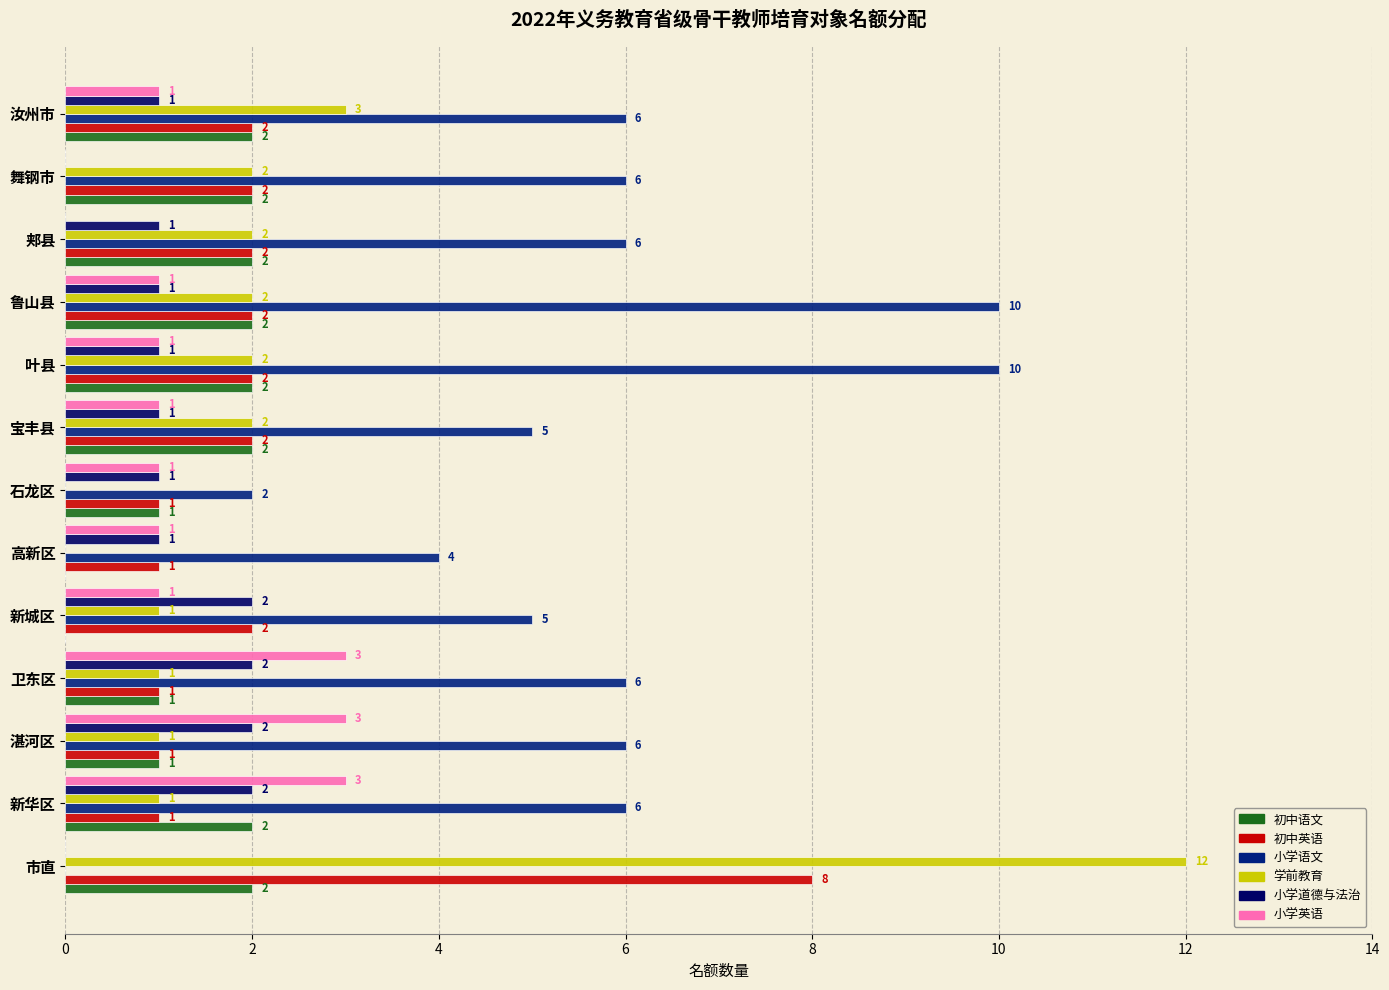

Which series changed the most between 湛河区 and 鲁山县?

小学语文